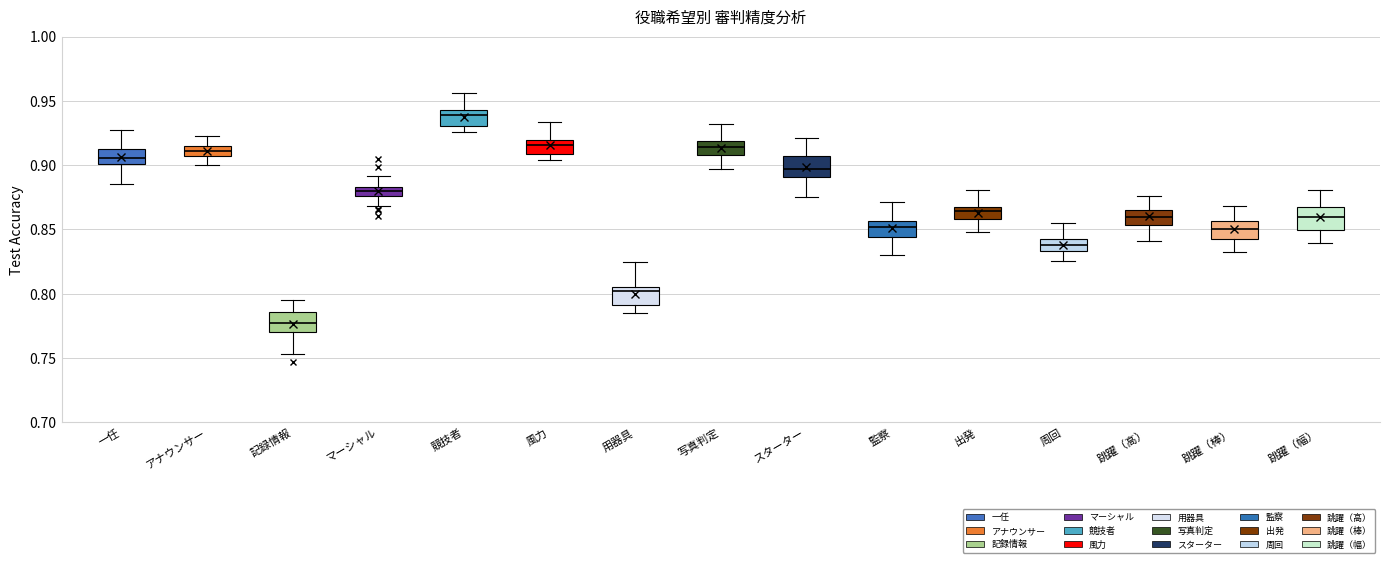

Which box has the highest median line?

競技者